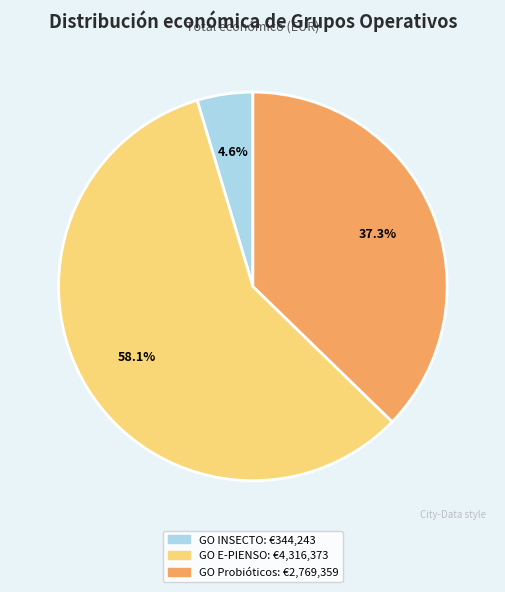

Do GO Probióticos and GO INSECTO together represent more than half of the pie?

No